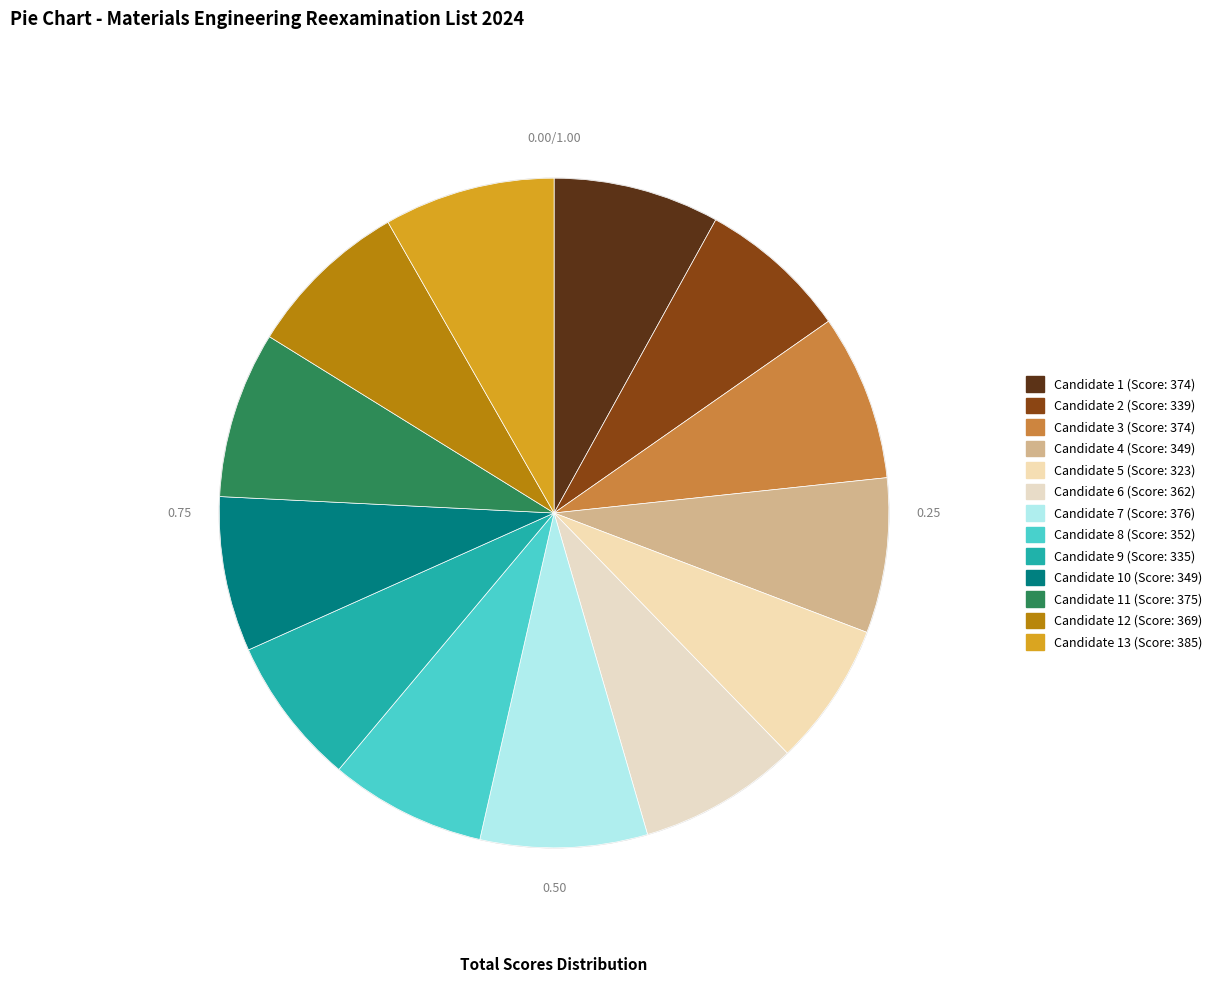

To the nearest percent, what is the average slice percentage?

8%